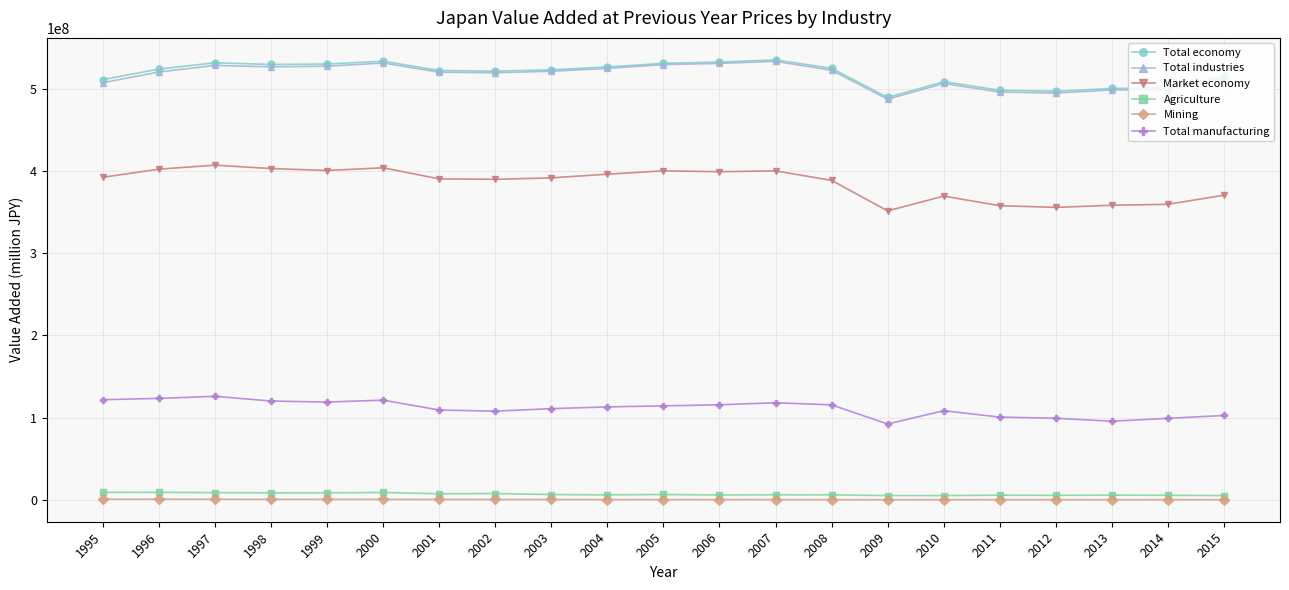

What is the minimum value for Total manufacturing?

92315312